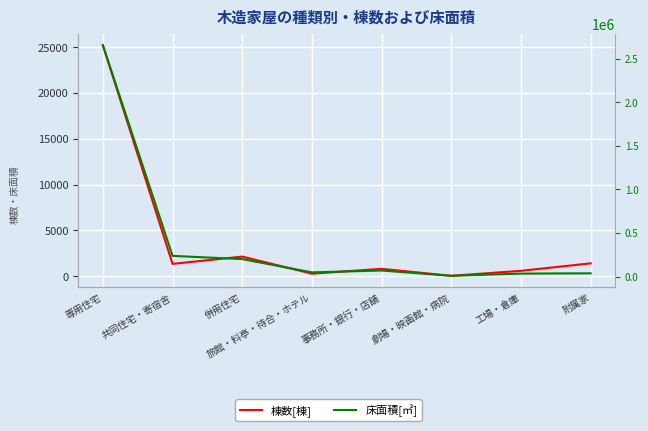

What is the label of the 6th point from the right?

併用住宅